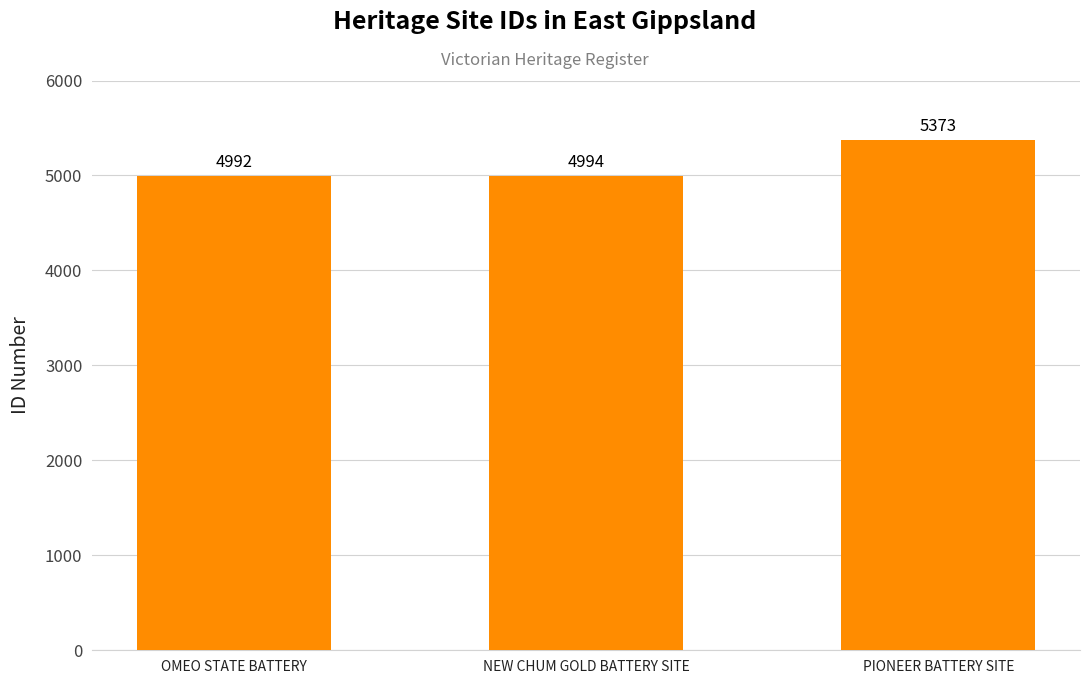

List the labels in order of value, largest first.

PIONEER BATTERY SITE, NEW CHUM GOLD BATTERY SITE, OMEO STATE BATTERY